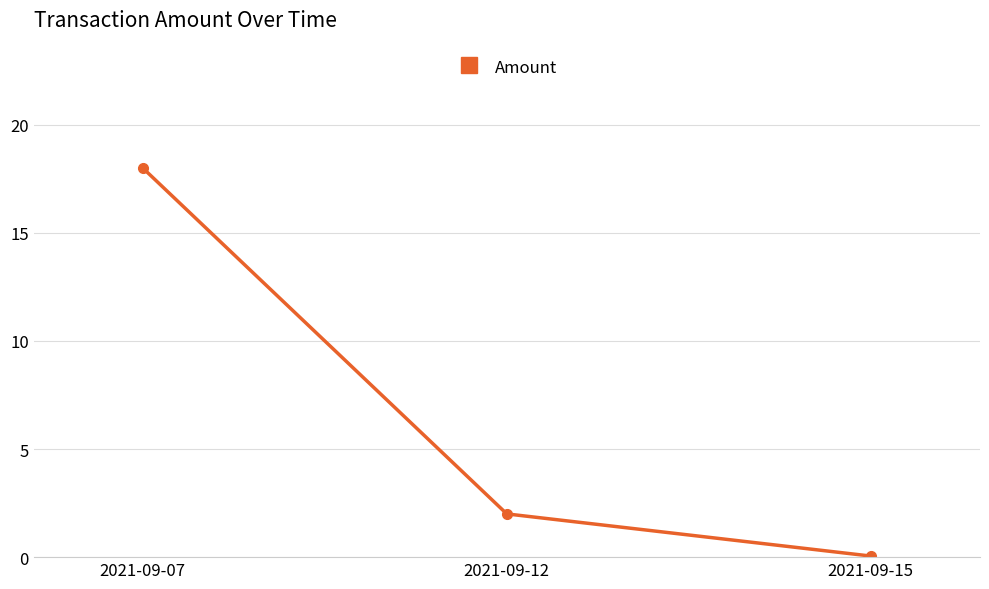

How many categories are shown in the chart?

3